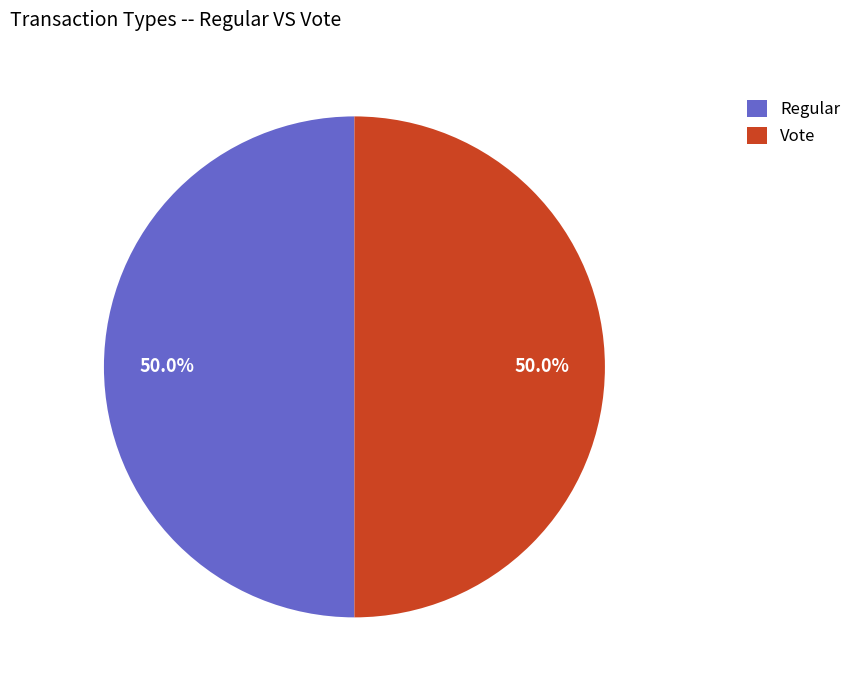

The Vote slice represents 56% of the pie. True or false?

False